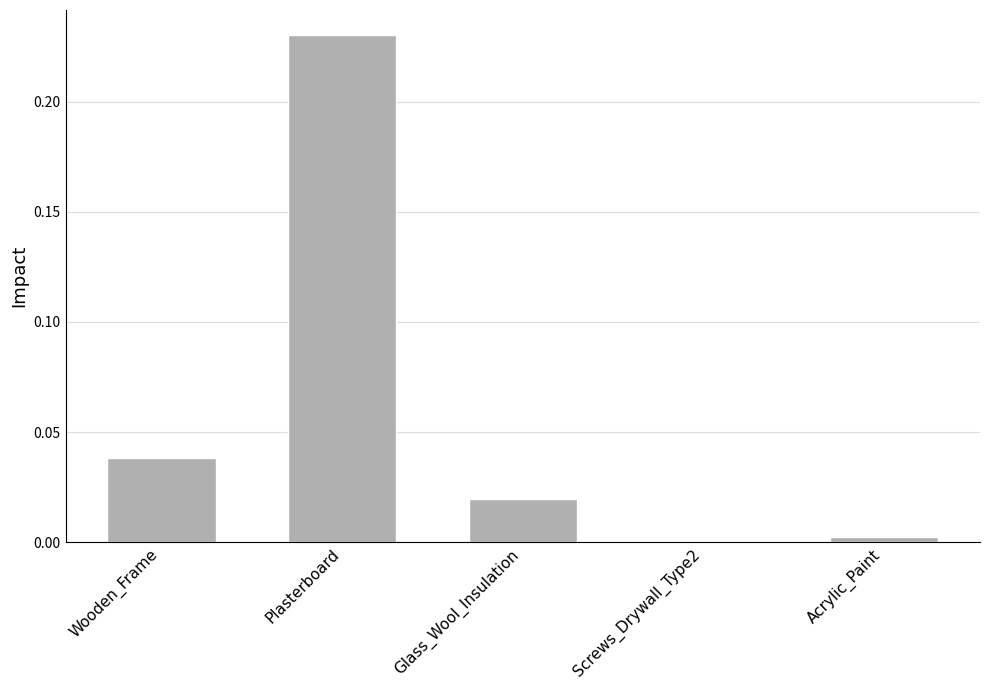

Which has a higher value, Glass_Wool_Insulation or Plasterboard?

Plasterboard